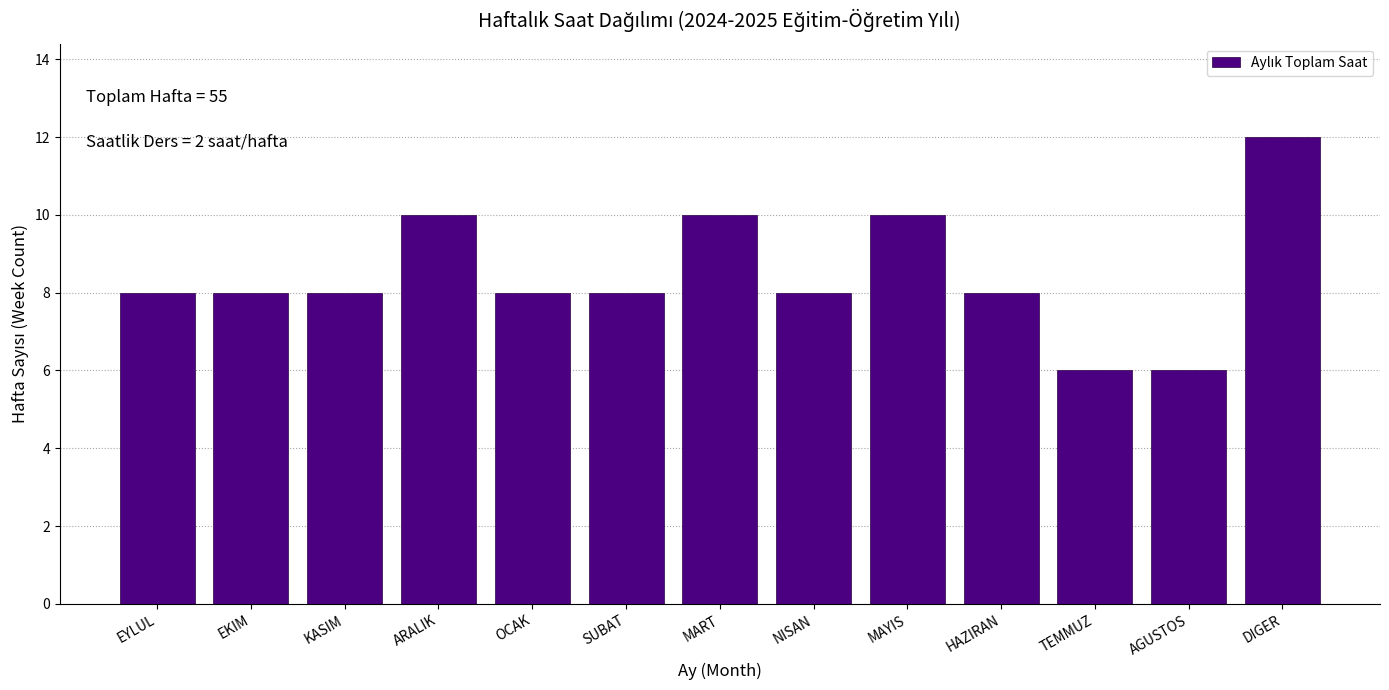

Reading left to right, what are all the values shown in this chart?

8	8	8	10	8	8	10	8	10	8	6	6	12